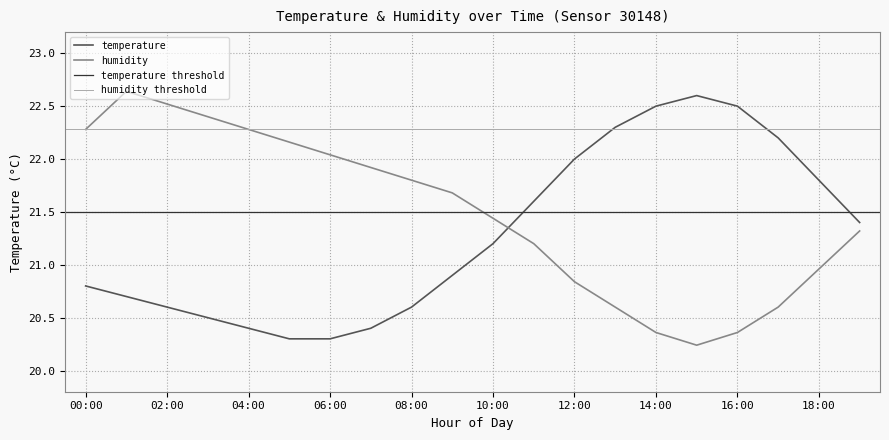

What is the maximum value shown in the chart?

22.6